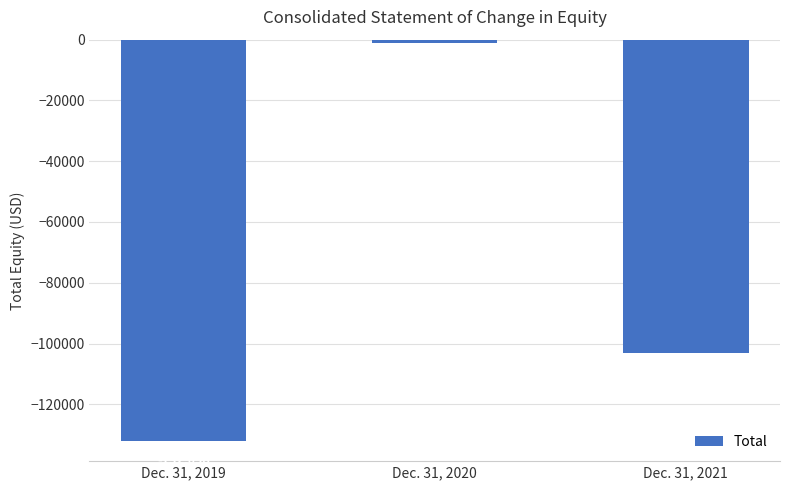

At which label does the data first exceed -102984?

Dec. 31, 2020